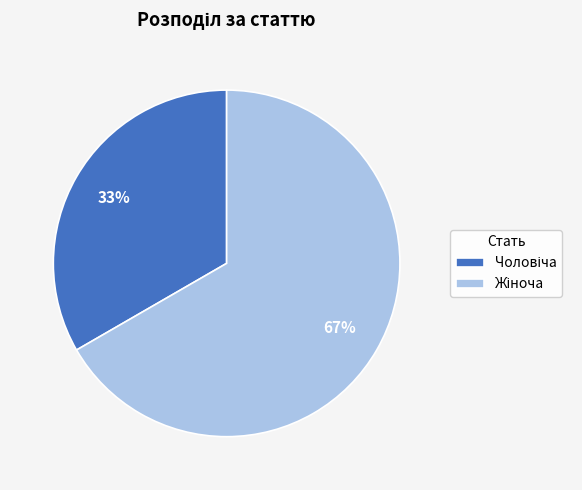

Is there a majority slice in this chart?

Yes